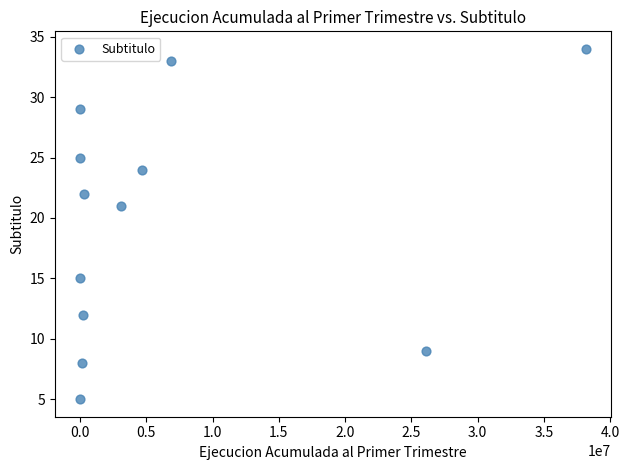

What is the range of X values (max minus min)?

38150599